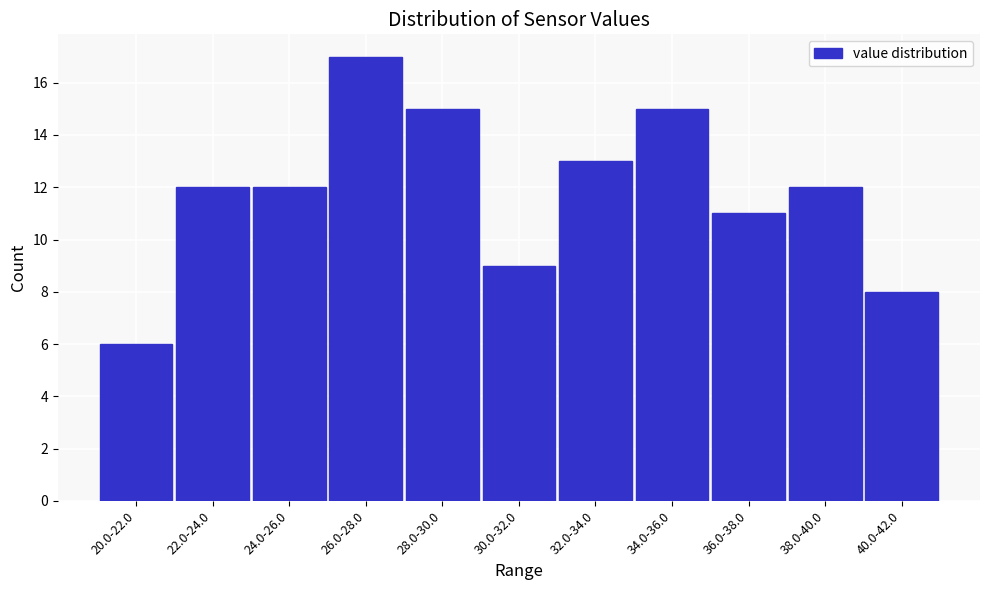

Reading left to right, list all the values displayed in this chart.

20.0-22.0=6	22.0-24.0=12	24.0-26.0=12	26.0-28.0=17	28.0-30.0=15	30.0-32.0=9	32.0-34.0=13	34.0-36.0=15	36.0-38.0=11	38.0-40.0=12	40.0-42.0=8